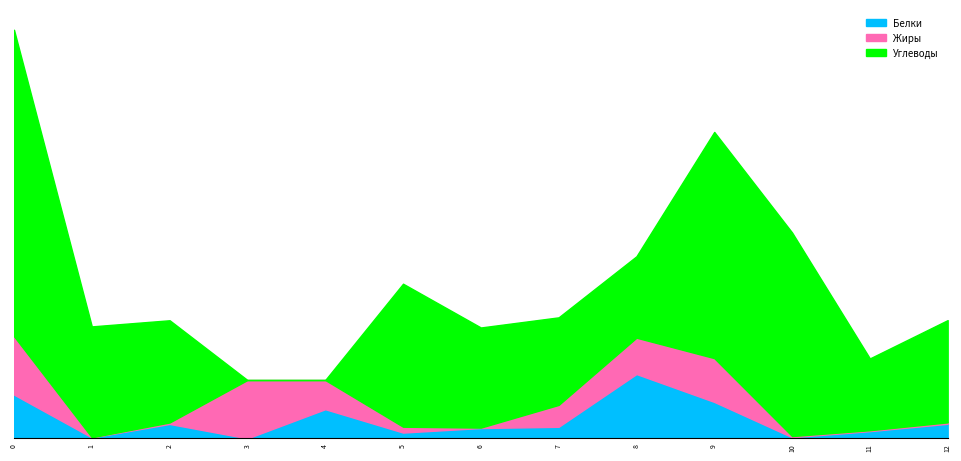

What is the sum of all Жиры values?

35.5